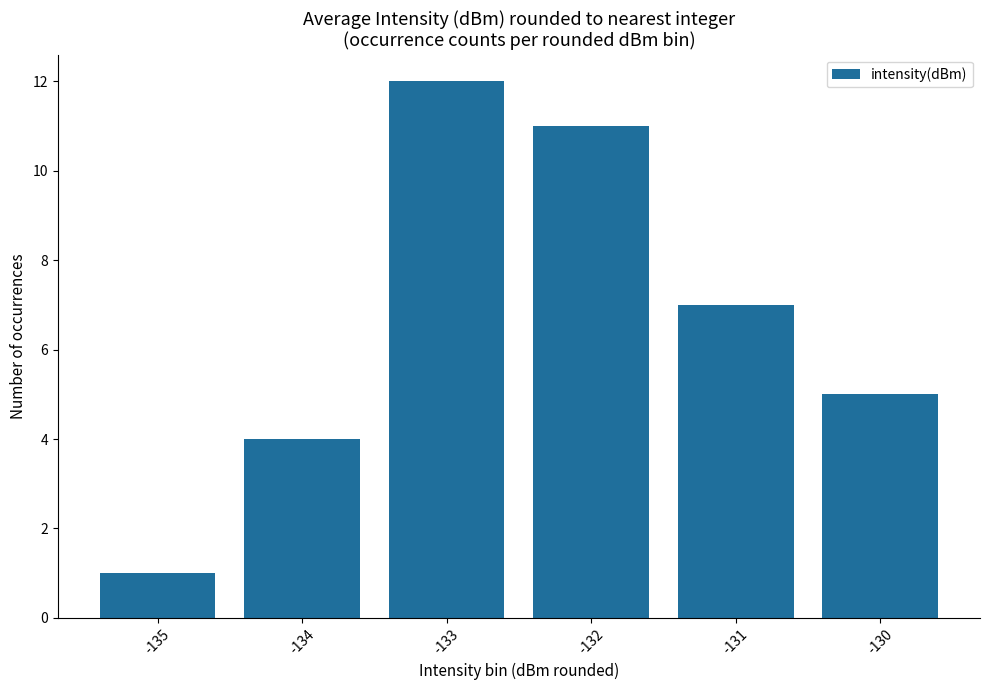

List the labels in order of value, largest first.

-133, -132, -131, -130, -134, -135